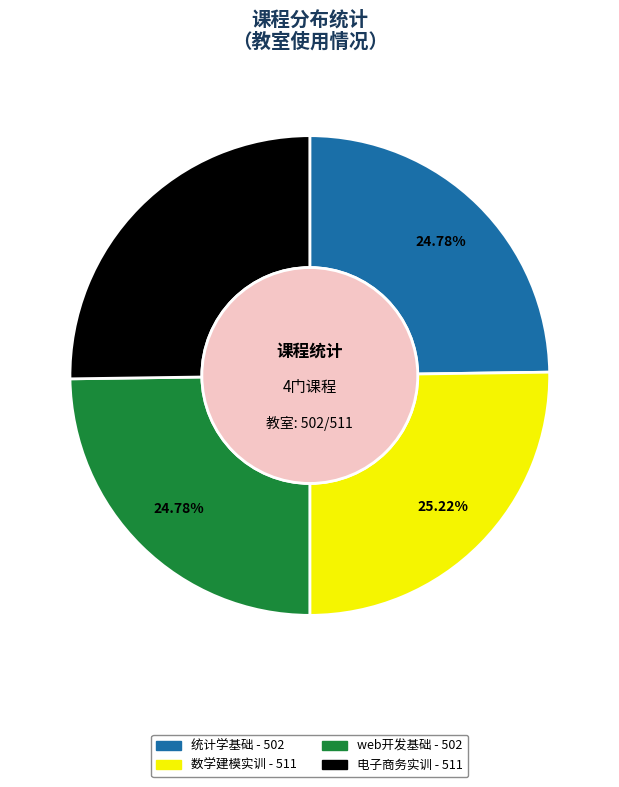

To the nearest percent, what is the combined percentage of 电子商务实训 and 数学建模实训?

50%